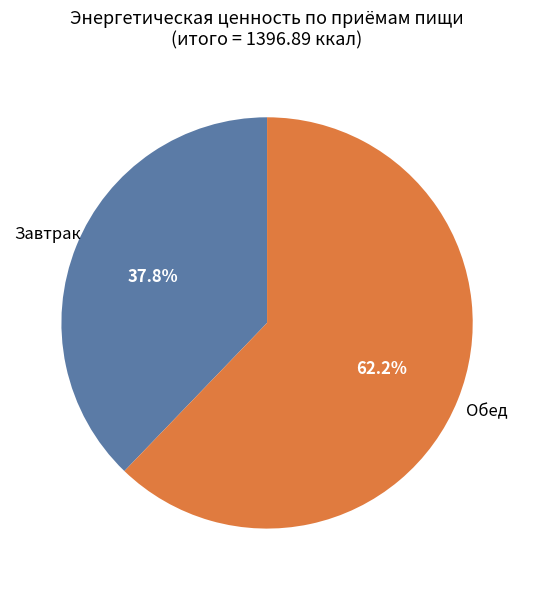

Is there any slice that represents more than half of the pie?

Yes